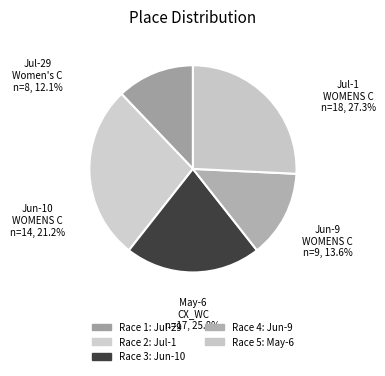

Rank the categories by value from lowest to highest.

2018-07-29 Women's C, 2018-06-9 WOMENS C, 2018-06-10 WOMENS C, 2018-05-6 CX_WC (Open), 2018-07-1 WOMENS C